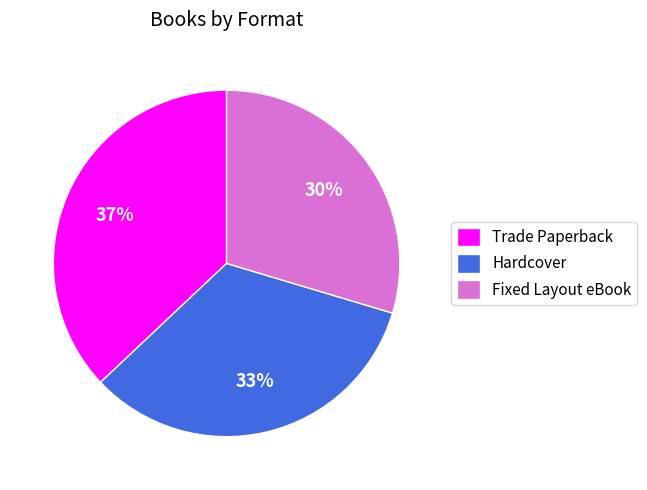

How many segments does this pie chart have?

3